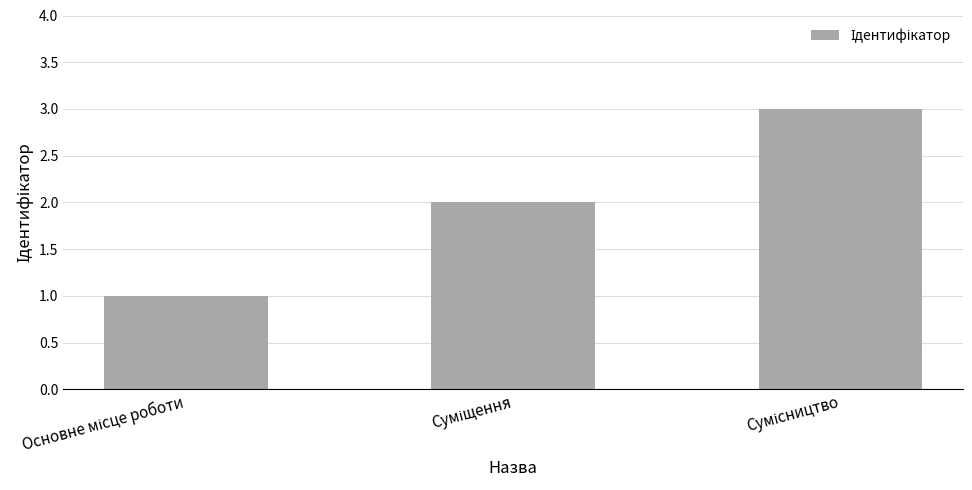

What is the greatest value displayed?

3